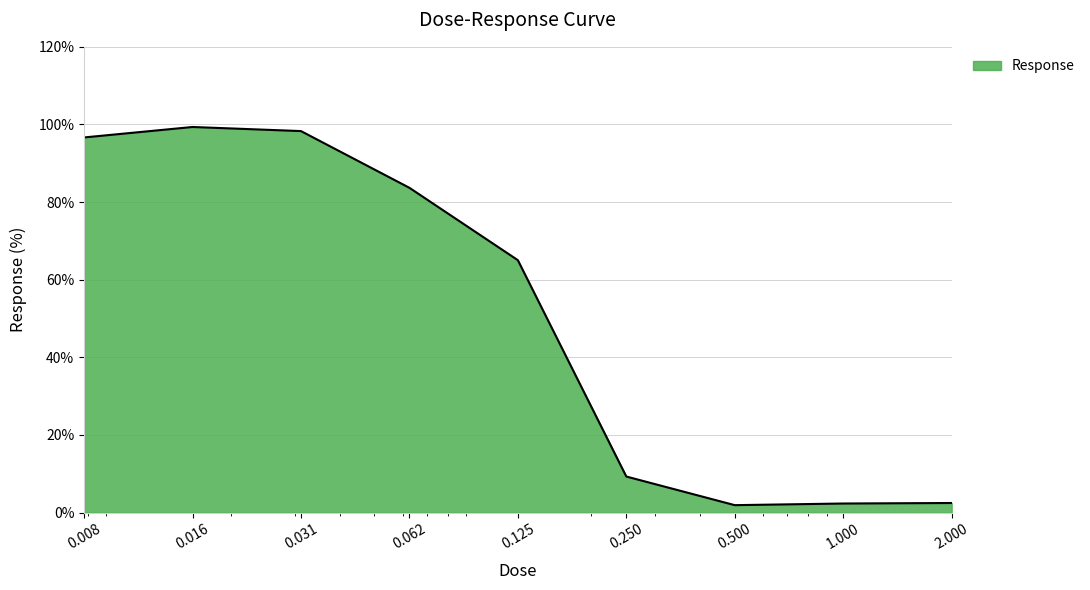

What is the difference between the maximum and minimum values?

97.4